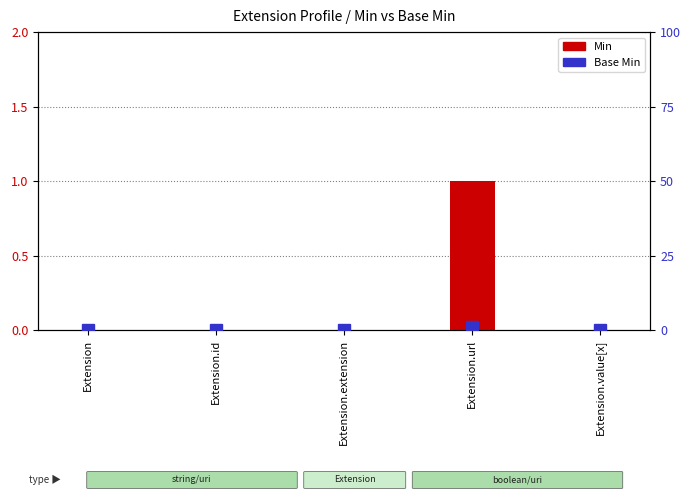

Reading left to right, list all the values displayed in this chart.

Min: Extension=0	Extension.id=0	Extension.extension=0	Extension.url=1	Extension.value[x]=0
Base Min: Extension=0	Extension.id=0	Extension.extension=0	Extension.url=1	Extension.value[x]=0